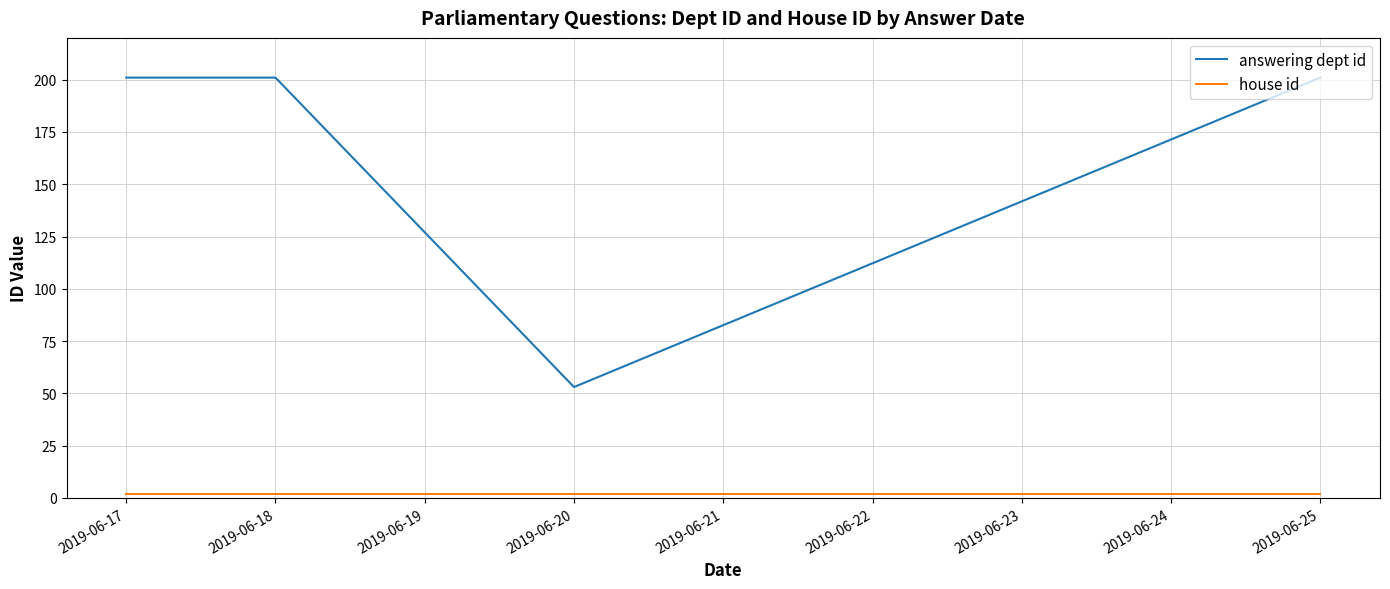

Which series has the widest spread of values?

answering dept id